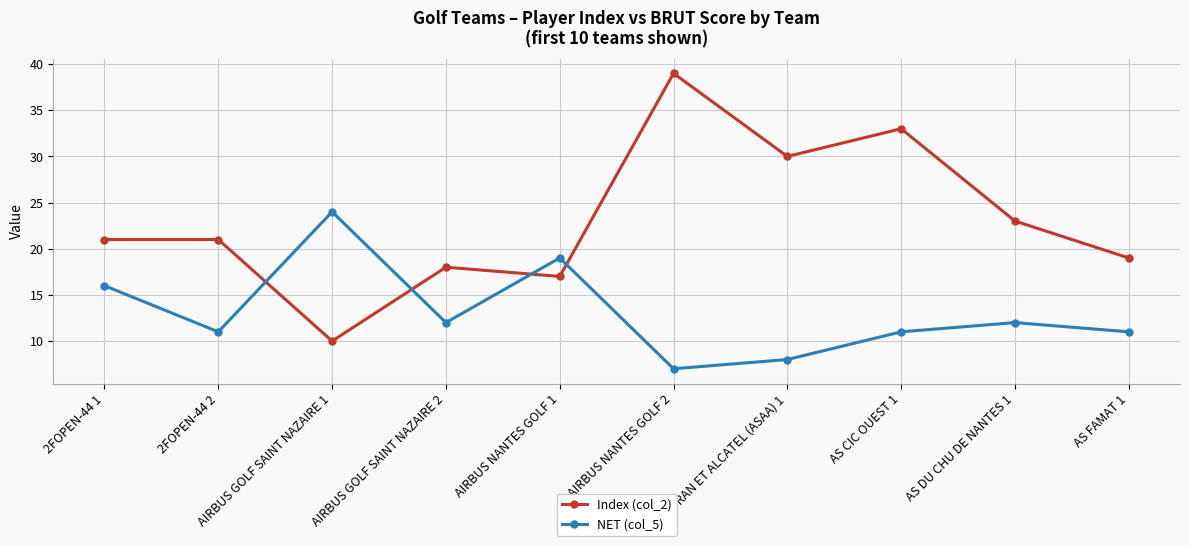

Reading left to right, extract all data points from this chart.

Index (col_2): 2FOPEN-44 1=21	2FOPEN-44 2=21	AIRBUS GOLF SAINT NAZAIRE 1=10	AIRBUS GOLF SAINT NAZAIRE 2=18	AIRBUS NANTES GOLF 1=17	AIRBUS NANTES GOLF 2=39	AS ALTRAN ET ALCATEL (ASAA) 1=30	AS CIC OUEST 1=33	AS DU CHU DE NANTES 1=23	AS FAMAT 1=19
NET (col_5): 2FOPEN-44 1=16	2FOPEN-44 2=11	AIRBUS GOLF SAINT NAZAIRE 1=24	AIRBUS GOLF SAINT NAZAIRE 2=12	AIRBUS NANTES GOLF 1=19	AIRBUS NANTES GOLF 2=7	AS ALTRAN ET ALCATEL (ASAA) 1=8	AS CIC OUEST 1=11	AS DU CHU DE NANTES 1=12	AS FAMAT 1=11